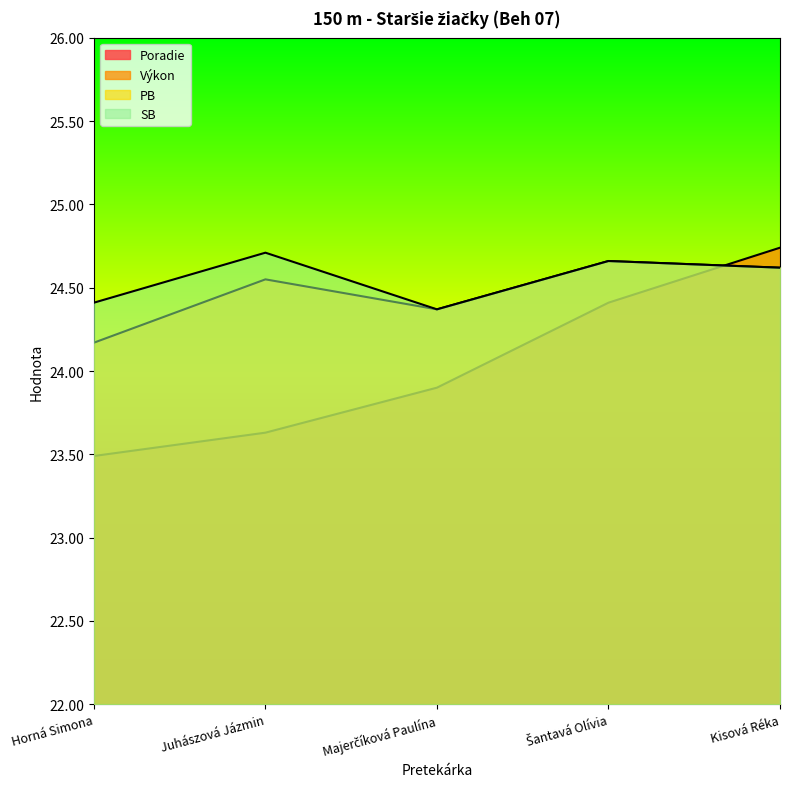

What is the difference between the second highest and minimum values in the Poradie series?

3.0